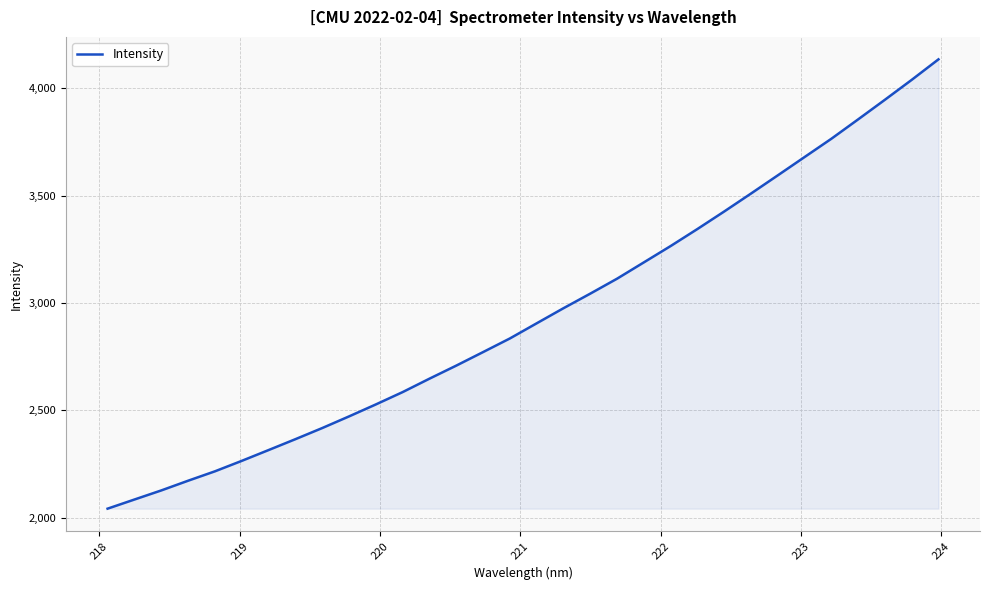

What is the difference between the maximum and minimum values?

2093.0